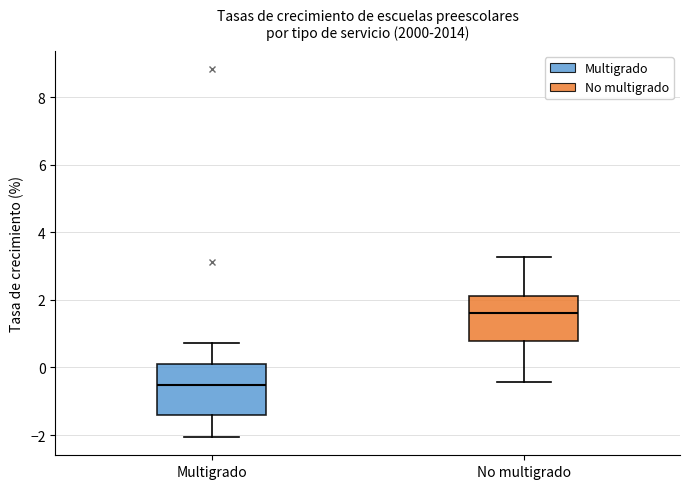

Reading left to right, read every box against the y-axis: the position of its median line, the range the box covers, and the ends of its whiskers. The values are not printed on the chart, so give them approximately, as read against the axis.

Multigrado: median -0.6, box -1.4 to 0.2, whiskers -2.0 to 0.8
No multigrado: median 1.6, box 0.8 to 2.2, whiskers -0.4 to 3.2